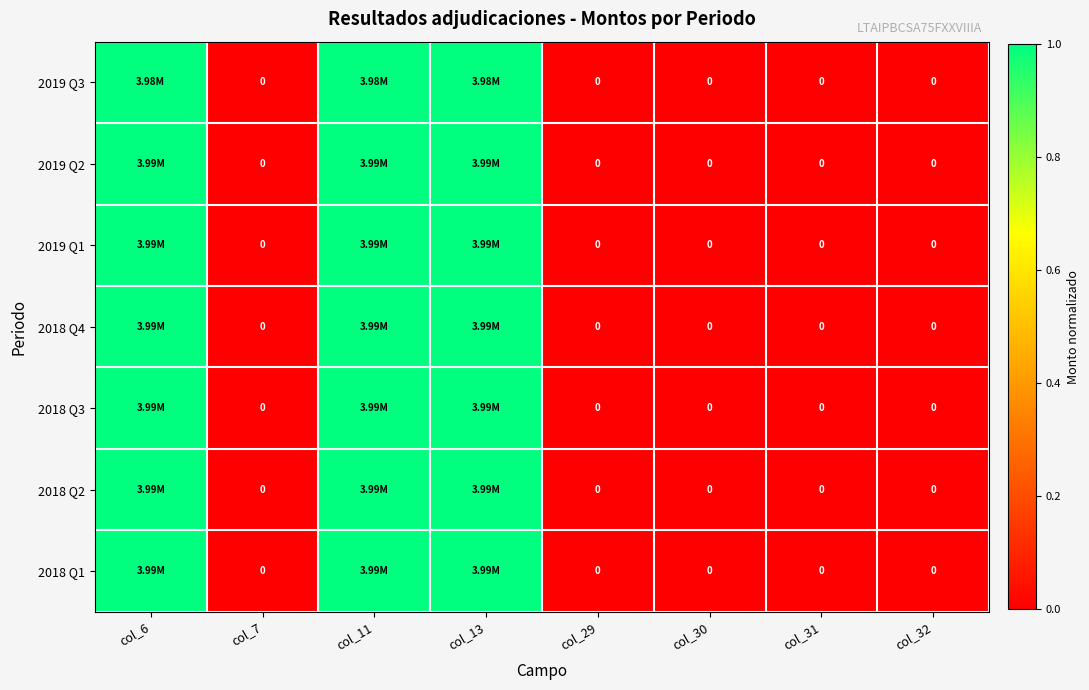

What is the average value of the 2018 Q4 series?

0.4